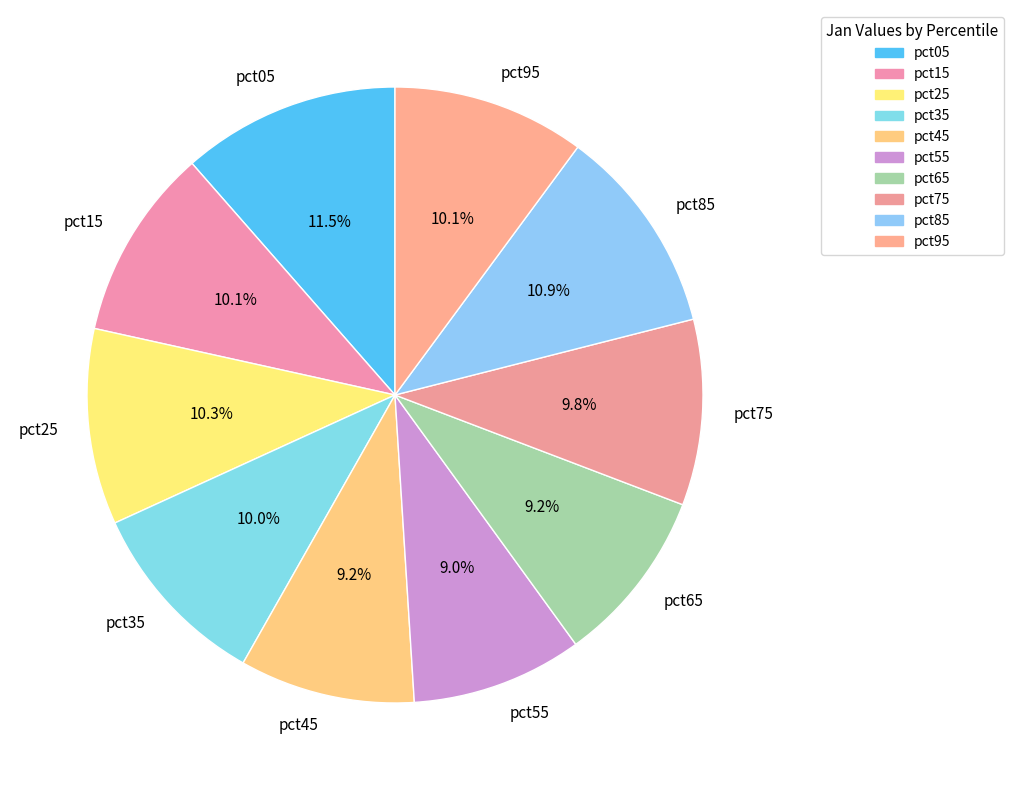

Is pct35 the majority of the pie?

No